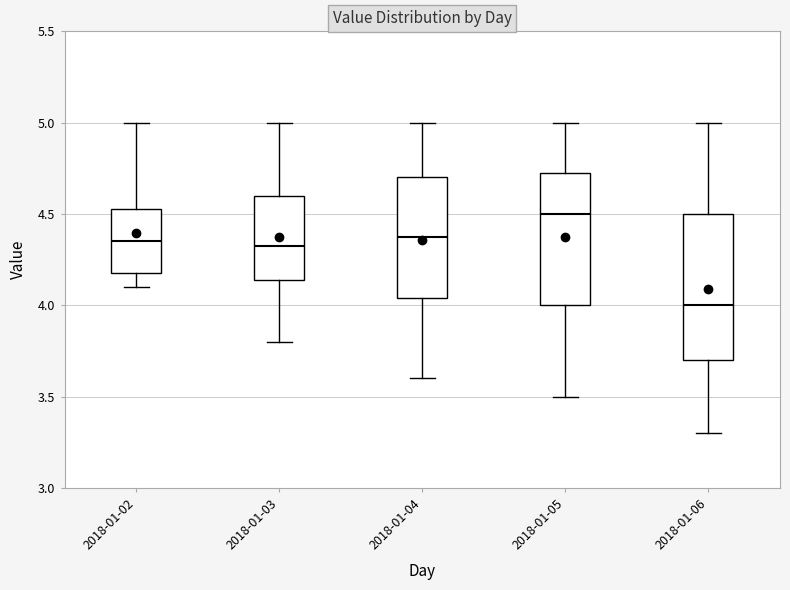

Which box has the highest median line?

2018-01-05